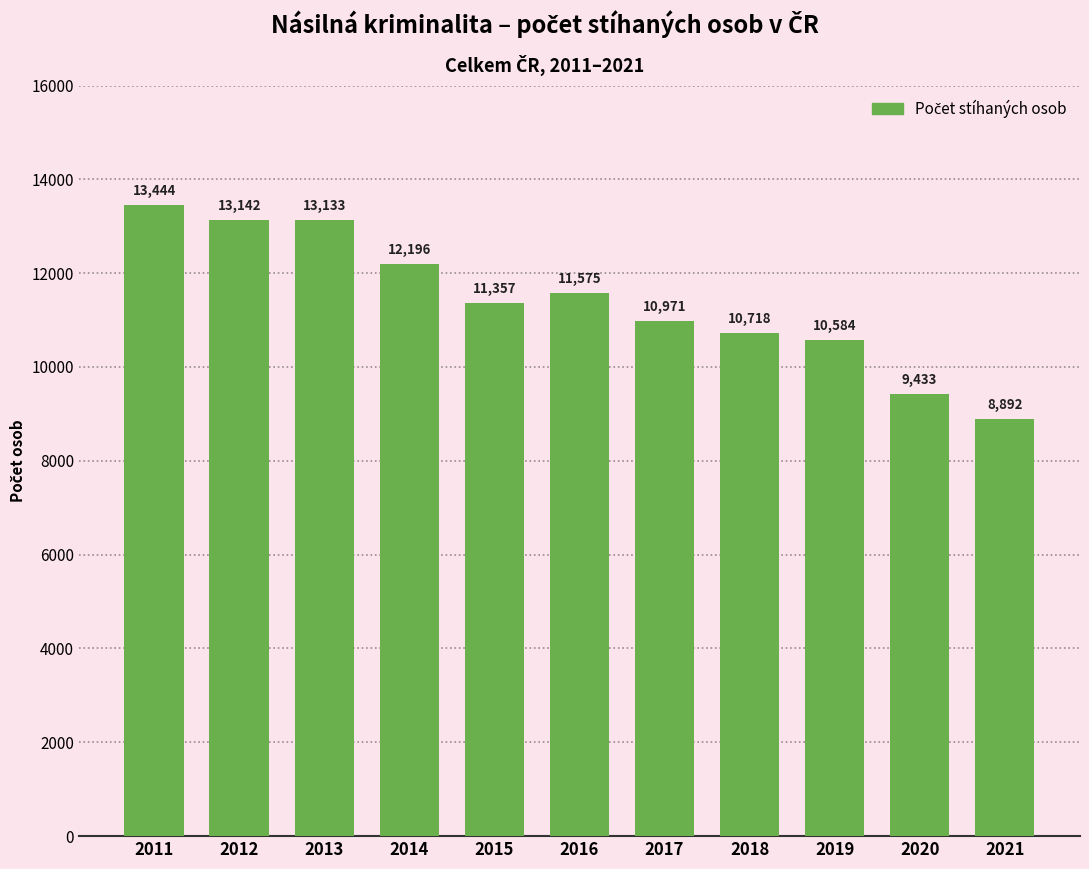

Where does the data first go above 11357?

2011